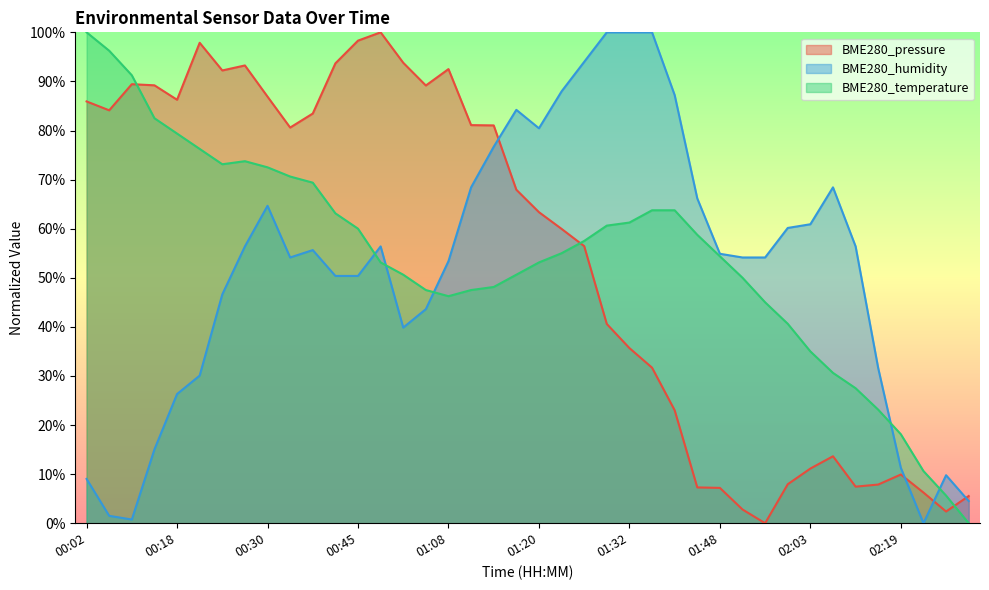

Reading left to right, extract all data points from this chart.

BME280_pressure: 00:02=85.9	00:05=84.1	00:08=89.4	00:15=89.2	00:18=86.3	00:21=97.9	00:24=92.2	00:27=93.3	00:30=86.9	00:33=80.6	00:36=83.5	00:42=93.7	00:45=98.3	00:52=100.0	00:55=93.8	00:58=89.2	01:08=92.5	01:11=81.1	01:14=81.0	01:17=67.9	01:20=63.4	01:23=60.0	01:26=56.4	01:29=40.6	01:32=35.7	01:35=31.7	01:38=23.0	01:45=7.3	01:48=7.2	01:51=2.8	01:54=0.0	01:57=7.9	02:03=11.1	02:10=13.6	02:13=7.5	02:16=7.9	02:19=9.9	02:23=6.2	02:26=2.4	02:30=5.5
BME280_humidity: 00:02=9.0	00:05=1.5	00:08=0.8	00:15=15.0	00:18=26.3	00:21=30.1	00:24=46.6	00:27=56.4	00:30=64.7	00:33=54.1	00:36=55.6	00:42=50.4	00:45=50.4	00:52=56.4	00:55=39.8	00:58=43.6	01:08=53.4	01:11=68.4	01:14=76.7	01:17=84.2	01:20=80.5	01:23=88.0	01:26=94.0	01:29=100.0	01:32=100.0	01:35=100.0	01:38=87.2	01:45=66.2	01:48=54.9	01:51=54.1	01:54=54.1	01:57=60.2	02:03=60.9	02:10=68.4	02:13=56.4	02:16=31.6	02:19=11.3	02:23=0.0	02:26=9.8	02:30=4.5
BME280_temperature: 00:02=100.0	00:05=96.3	00:08=91.3	00:15=82.5	00:18=79.4	00:21=76.2	00:24=73.1	00:27=73.8	00:30=72.5	00:33=70.6	00:36=69.4	00:42=63.1	00:45=60.0	00:52=53.1	00:55=50.6	00:58=47.5	01:08=46.3	01:11=47.5	01:14=48.1	01:17=50.6	01:20=53.1	01:23=55.0	01:26=57.5	01:29=60.6	01:32=61.2	01:35=63.7	01:38=63.7	01:45=58.7	01:48=54.4	01:51=50.0	01:54=45.0	01:57=40.6	02:03=35.0	02:10=30.6	02:13=27.5	02:16=23.1	02:19=18.1	02:23=10.6	02:26=5.6	02:30=0.0